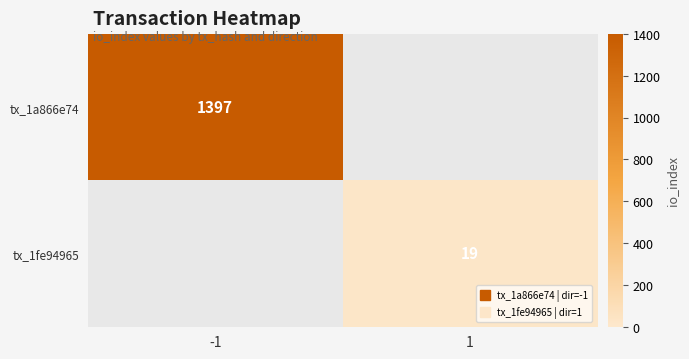

Which series has the largest range (max minus min)?

tx_1a866e74